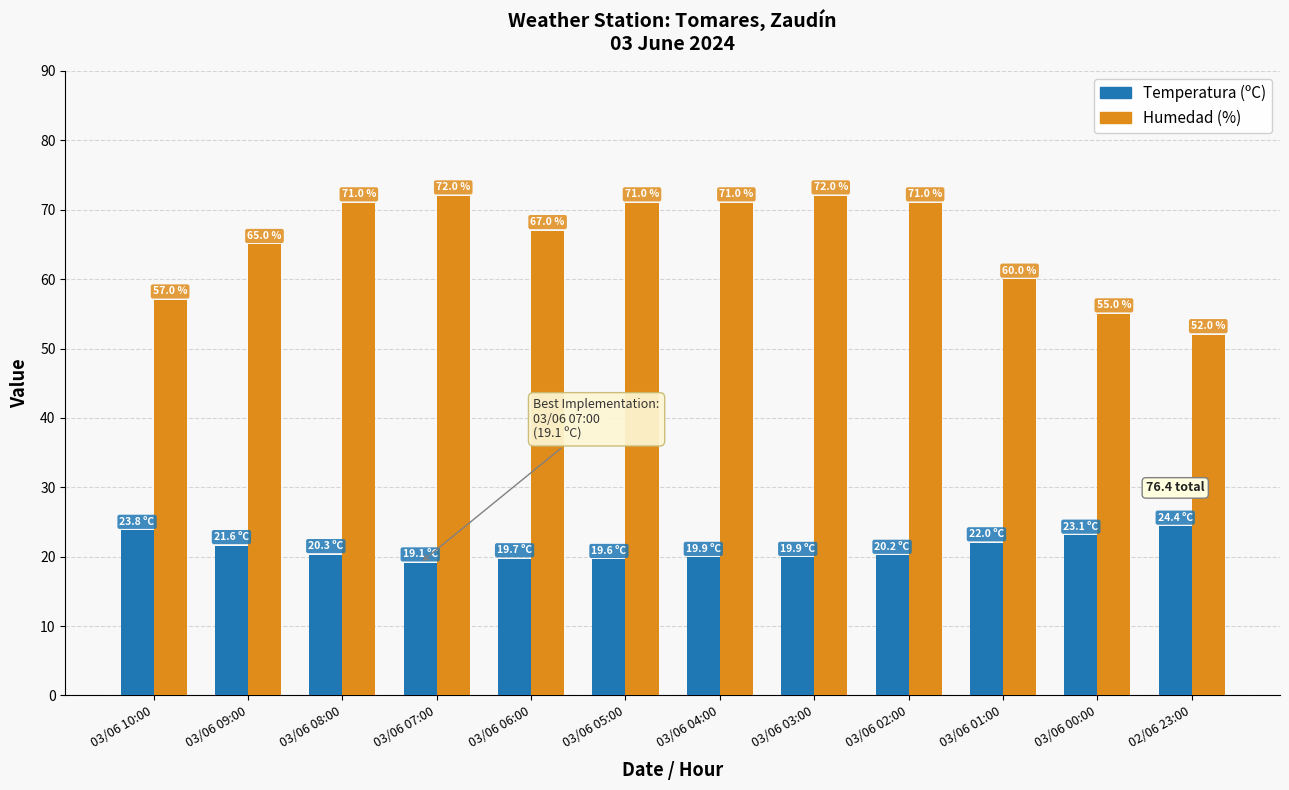

Rank the series by their maximum value, from lowest to highest.

Temperatura (ºC), Humedad (%)